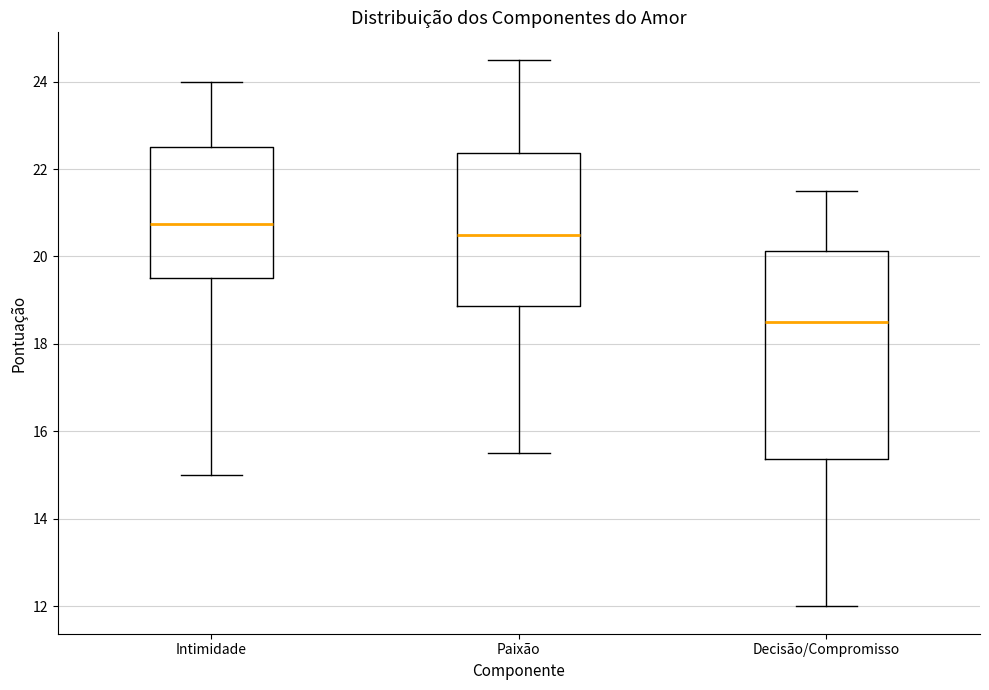

Which box is the tallest, from its lower edge to its upper edge?

Decisão/Compromisso